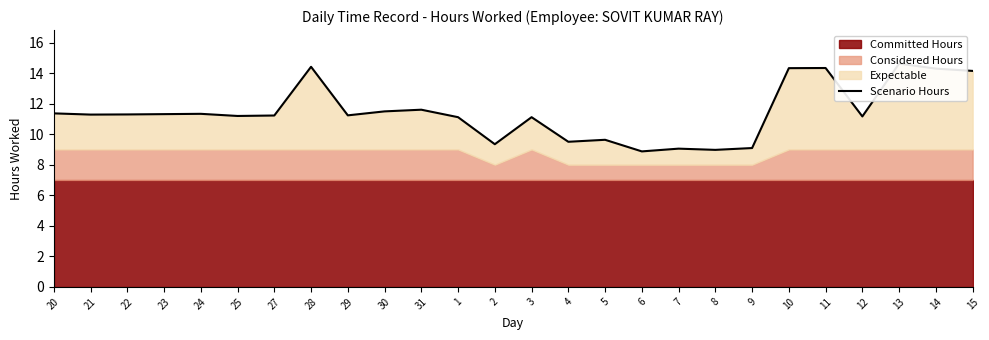

What is the change in value from 22 to 27?

-0.1